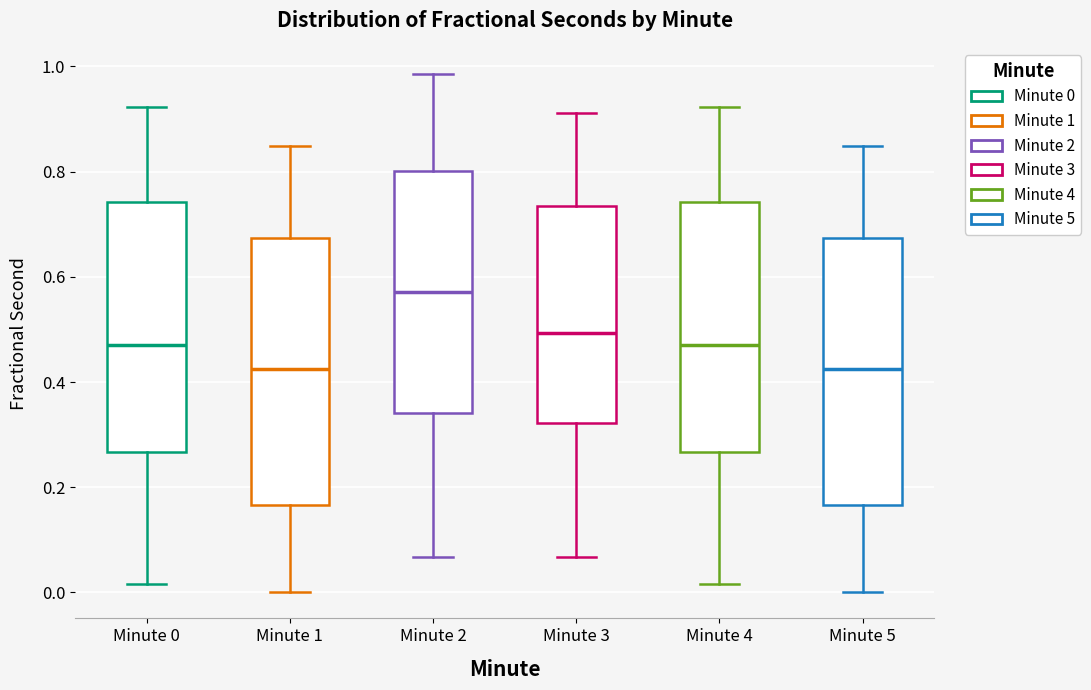

Reading left to right, transcribe this box plot: for each box, give where its median line is, the range the box spans, and where its two whiskers end, as read against the y-axis. The values are not printed on the chart, so give them approximately, as read against the axis.

Minute 0: median 0.46, box 0.26 to 0.74, whiskers 0.02 to 0.92
Minute 1: median 0.42, box 0.16 to 0.68, whiskers 0.00 to 0.84
Minute 2: median 0.58, box 0.34 to 0.80, whiskers 0.06 to 0.98
Minute 3: median 0.50, box 0.32 to 0.74, whiskers 0.06 to 0.92
Minute 4: median 0.46, box 0.26 to 0.74, whiskers 0.02 to 0.92
Minute 5: median 0.42, box 0.16 to 0.68, whiskers 0.00 to 0.84